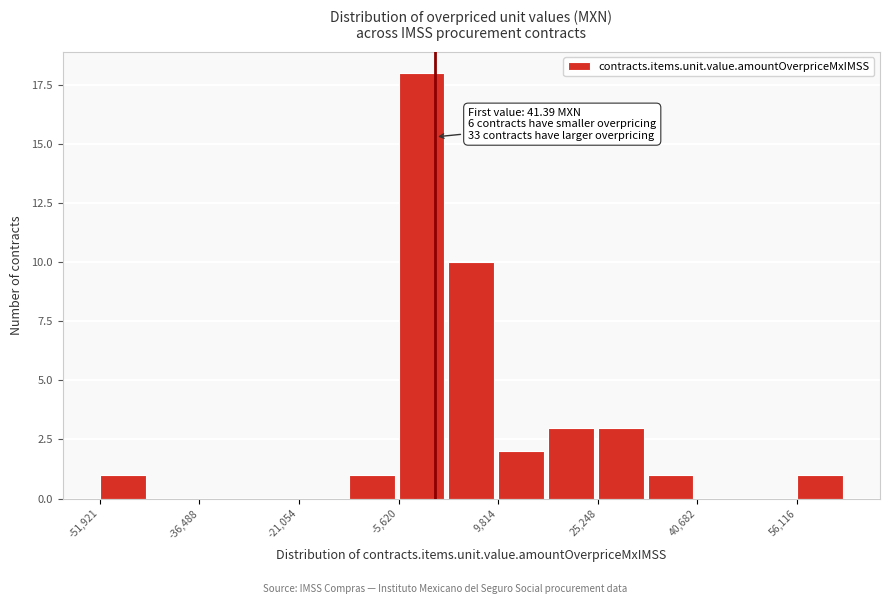

Around what value on the x-axis is the tallest bar? Give the approximate position of its centre, as read against the axis.

-2000